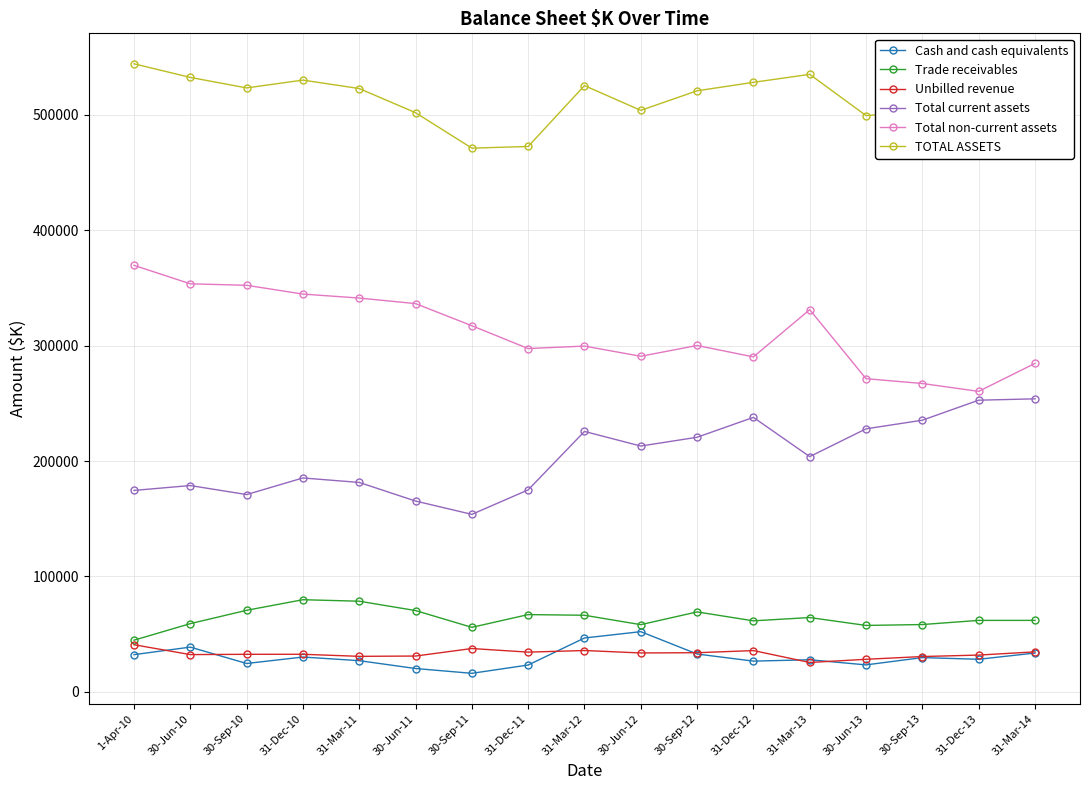

What is the value of the Total non-current assets point at the 3rd from the left?

352186.4